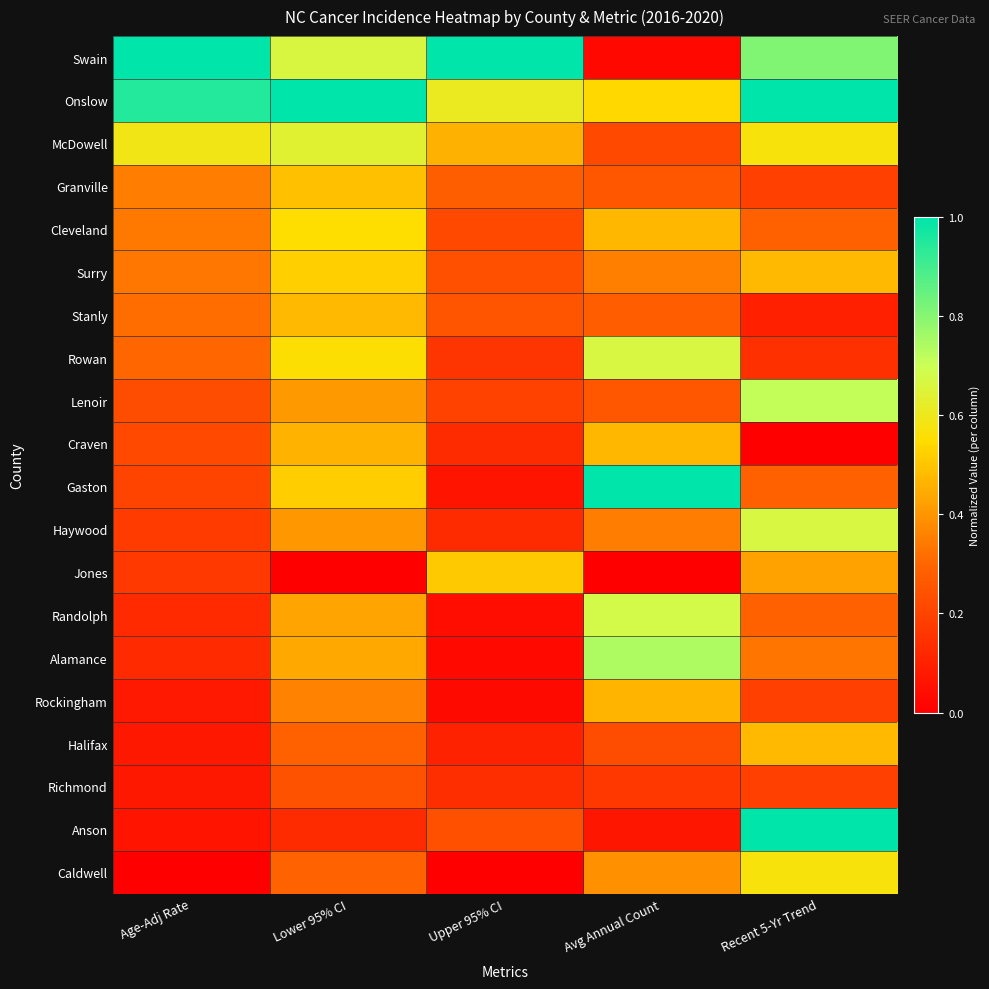

Reading left to right, extract all data points from this chart.

Swain: Age-Adj Rate=1.0	Lower 95% CI=0.7	Upper 95% CI=1.0	Avg Annual Count=0.0	Recent 5-Yr Trend=0.8
Onslow: Age-Adj Rate=0.9	Lower 95% CI=1.0	Upper 95% CI=0.6	Avg Annual Count=0.5	Recent 5-Yr Trend=1.0
McDowell: Age-Adj Rate=0.6	Lower 95% CI=0.6	Upper 95% CI=0.5	Avg Annual Count=0.2	Recent 5-Yr Trend=0.6
Granville: Age-Adj Rate=0.4	Lower 95% CI=0.5	Upper 95% CI=0.3	Avg Annual Count=0.3	Recent 5-Yr Trend=0.2
Cleveland: Age-Adj Rate=0.3	Lower 95% CI=0.6	Upper 95% CI=0.2	Avg Annual Count=0.5	Recent 5-Yr Trend=0.3
Surry: Age-Adj Rate=0.3	Lower 95% CI=0.5	Upper 95% CI=0.2	Avg Annual Count=0.4	Recent 5-Yr Trend=0.5
Stanly: Age-Adj Rate=0.3	Lower 95% CI=0.5	Upper 95% CI=0.2	Avg Annual Count=0.3	Recent 5-Yr Trend=0.1
Rowan: Age-Adj Rate=0.3	Lower 95% CI=0.6	Upper 95% CI=0.2	Avg Annual Count=0.7	Recent 5-Yr Trend=0.1
Lenoir: Age-Adj Rate=0.2	Lower 95% CI=0.4	Upper 95% CI=0.2	Avg Annual Count=0.3	Recent 5-Yr Trend=0.7
Craven: Age-Adj Rate=0.2	Lower 95% CI=0.5	Upper 95% CI=0.1	Avg Annual Count=0.5	Recent 5-Yr Trend=0.0
Gaston: Age-Adj Rate=0.2	Lower 95% CI=0.5	Upper 95% CI=0.1	Avg Annual Count=1.0	Recent 5-Yr Trend=0.3
Haywood: Age-Adj Rate=0.2	Lower 95% CI=0.4	Upper 95% CI=0.1	Avg Annual Count=0.3	Recent 5-Yr Trend=0.7
Jones: Age-Adj Rate=0.2	Lower 95% CI=0.0	Upper 95% CI=0.5	Avg Annual Count=0.0	Recent 5-Yr Trend=0.4
Randolph: Age-Adj Rate=0.1	Lower 95% CI=0.4	Upper 95% CI=0.0	Avg Annual Count=0.7	Recent 5-Yr Trend=0.3
Alamance: Age-Adj Rate=0.1	Lower 95% CI=0.4	Upper 95% CI=0.0	Avg Annual Count=0.7	Recent 5-Yr Trend=0.3
Rockingham: Age-Adj Rate=0.1	Lower 95% CI=0.4	Upper 95% CI=0.0	Avg Annual Count=0.5	Recent 5-Yr Trend=0.2
Halifax: Age-Adj Rate=0.1	Lower 95% CI=0.3	Upper 95% CI=0.1	Avg Annual Count=0.2	Recent 5-Yr Trend=0.5
Richmond: Age-Adj Rate=0.1	Lower 95% CI=0.2	Upper 95% CI=0.1	Avg Annual Count=0.2	Recent 5-Yr Trend=0.2
Anson: Age-Adj Rate=0.1	Lower 95% CI=0.1	Upper 95% CI=0.2	Avg Annual Count=0.1	Recent 5-Yr Trend=1.0
Caldwell: Age-Adj Rate=0.0	Lower 95% CI=0.3	Upper 95% CI=0.0	Avg Annual Count=0.4	Recent 5-Yr Trend=0.6